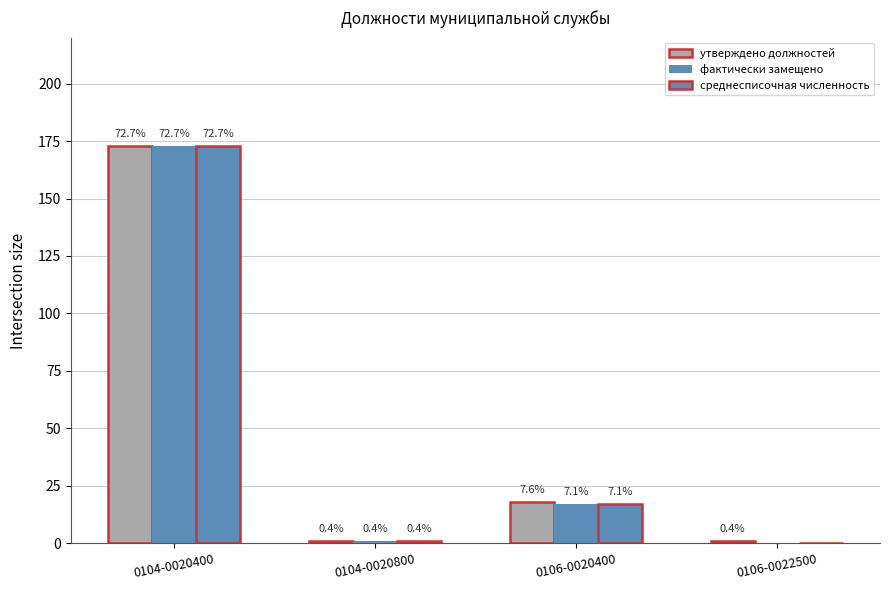

Where does the среднесписочная численность series first go above 17?

0104-0020400